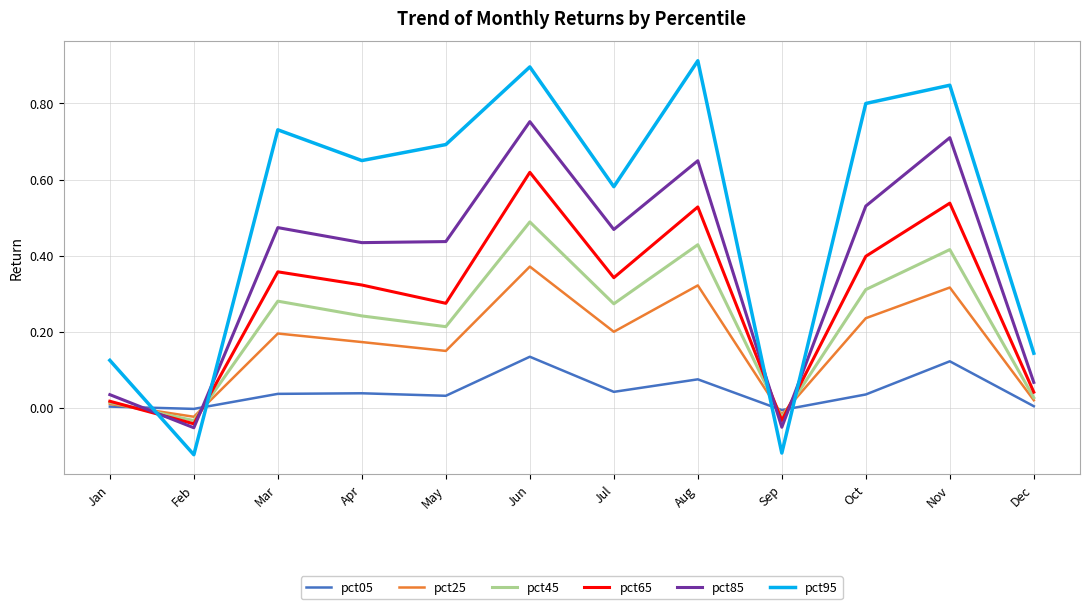

At which label does pct65 reach its peak?

Jun